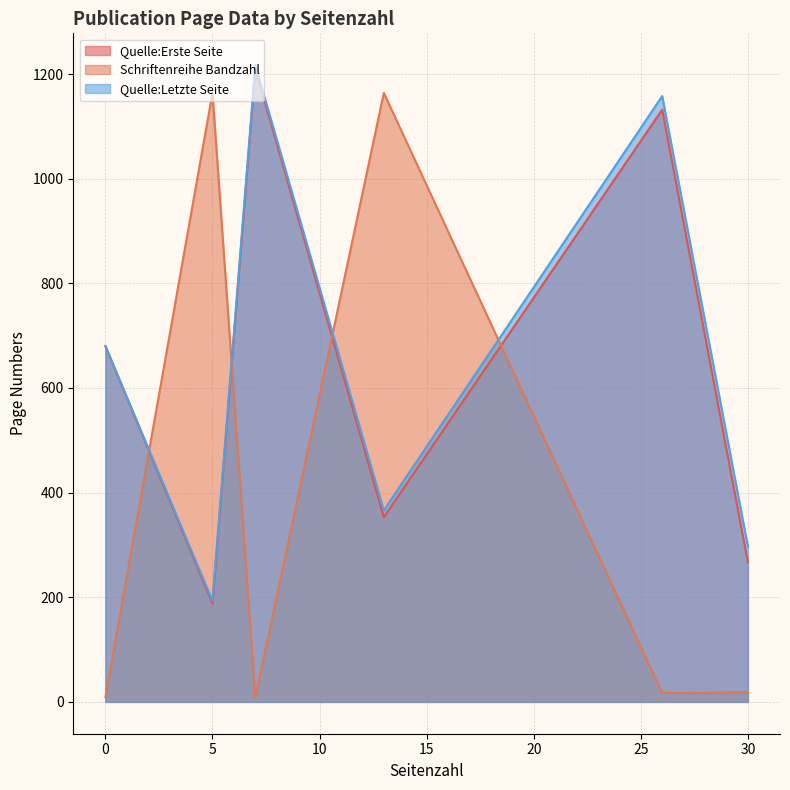

Is it true that Schriftenreihe Bandzahl equals 1566 at OPUS4-18752?

False